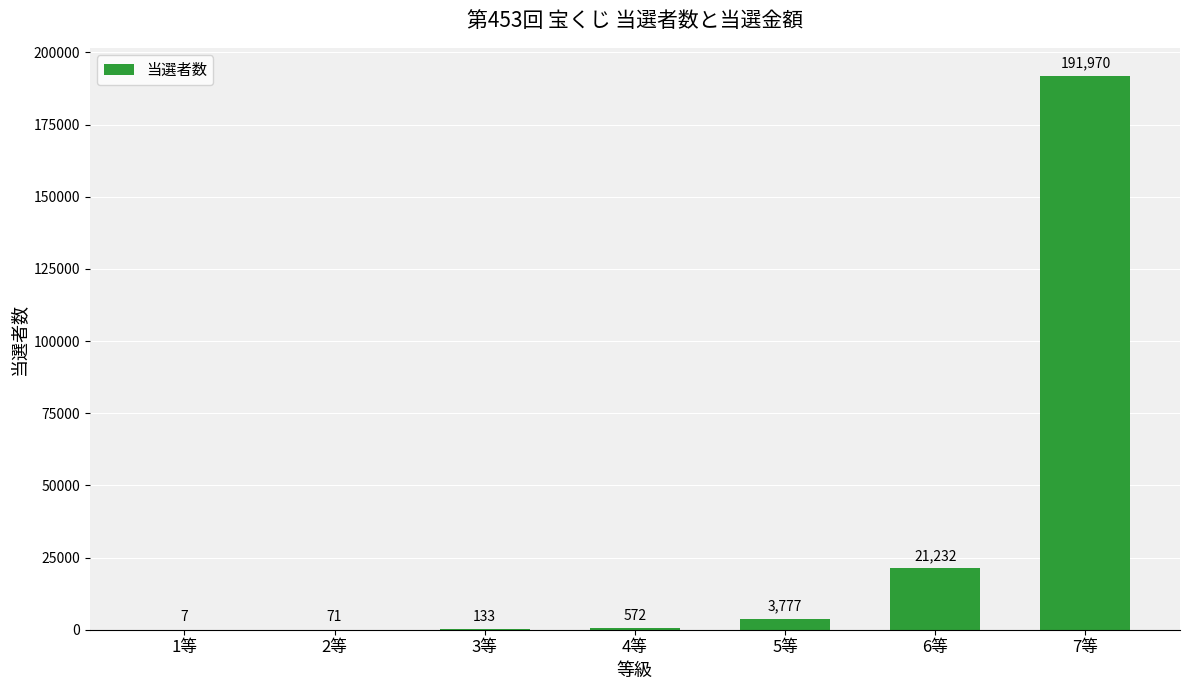

Between 4等 and 2等, which is larger?

4等